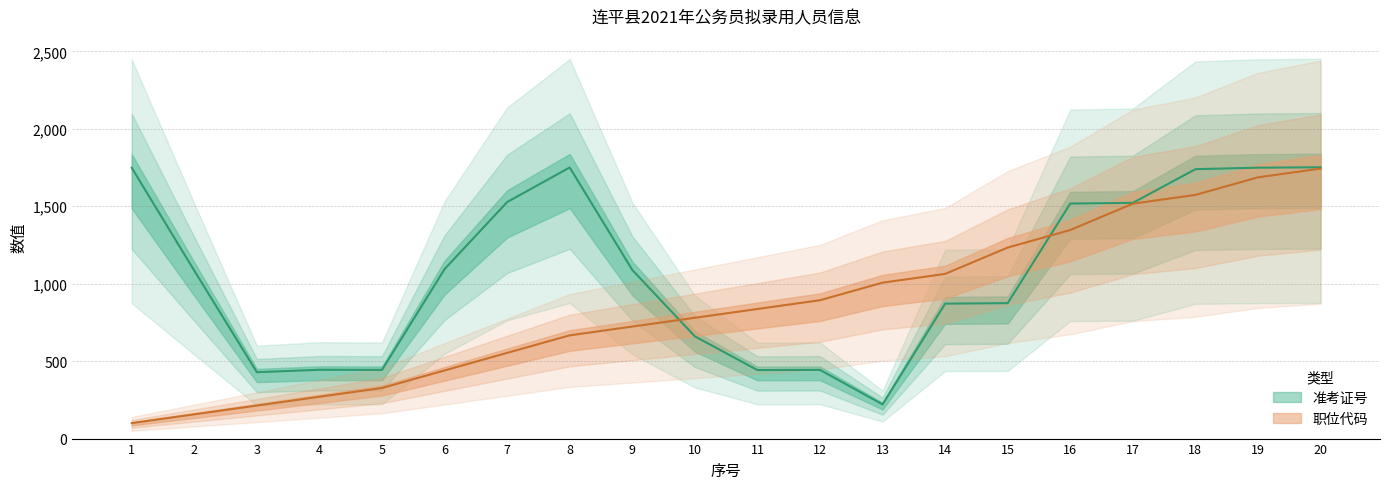

What is the value of the 9th point from the left?

723.3